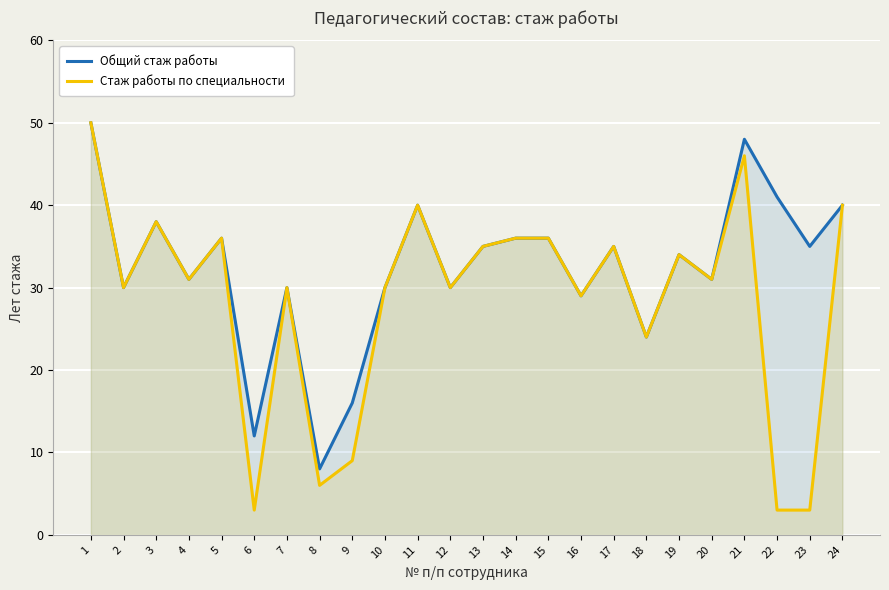

The value of Стаж работы по специальности at 7 is 12. True or false?

False